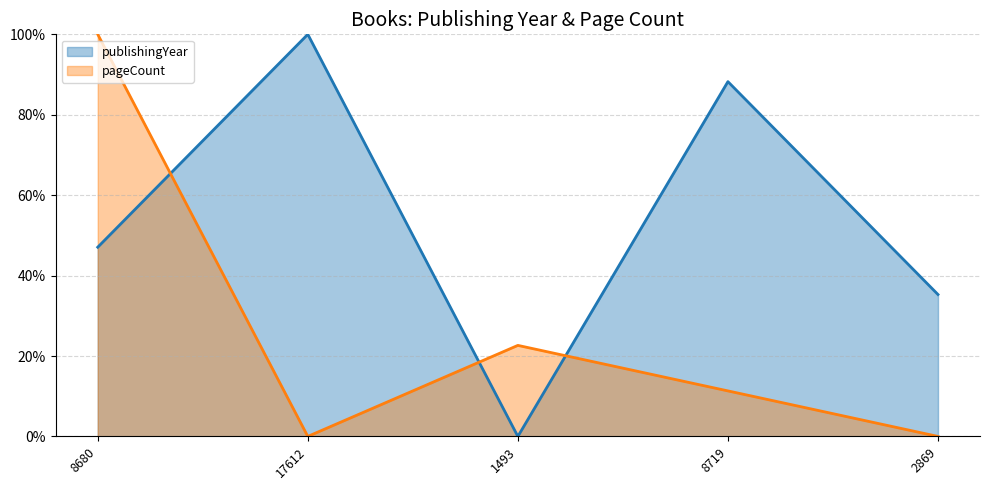

At 1493, list the series in order from largest to smallest.

pageCount, publishingYear